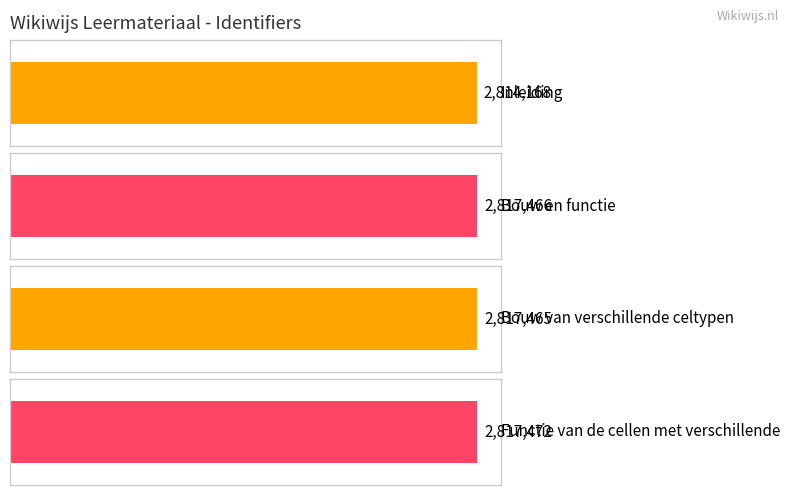

Are the bars grouped side by side (vs. stacked)?

No